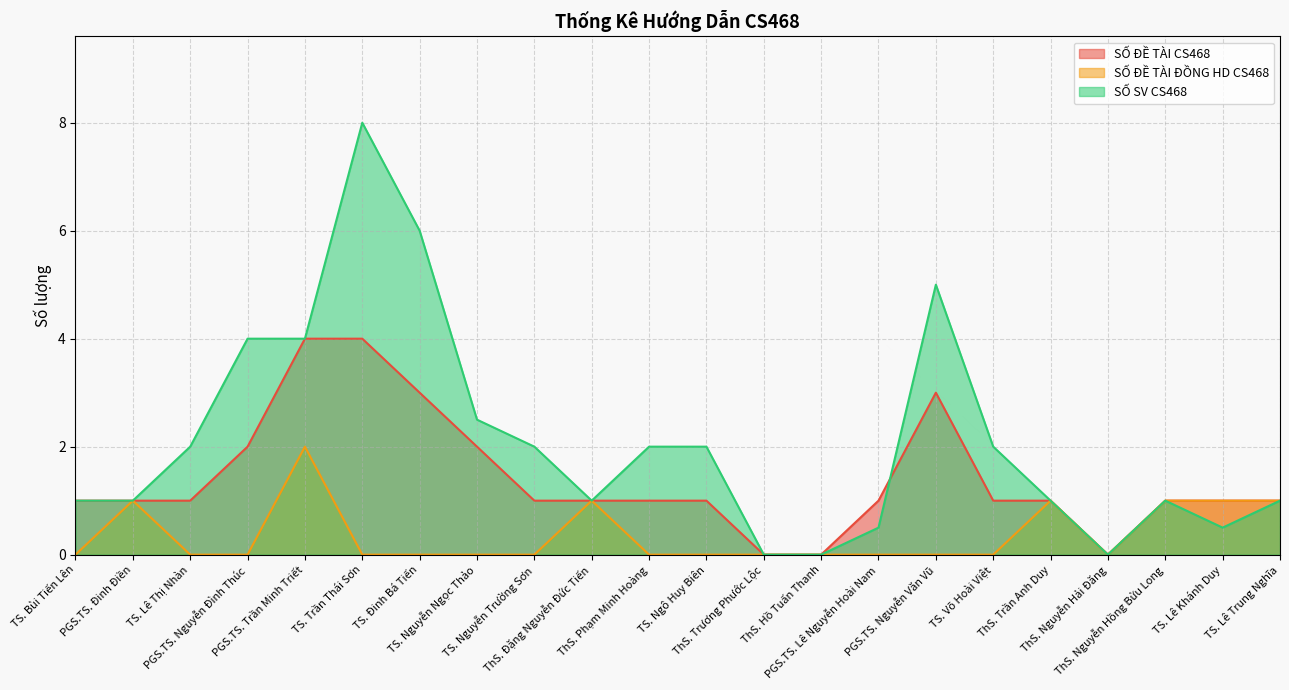

What is the label of the 2nd point from the right?

TS. Lê Khánh Duy